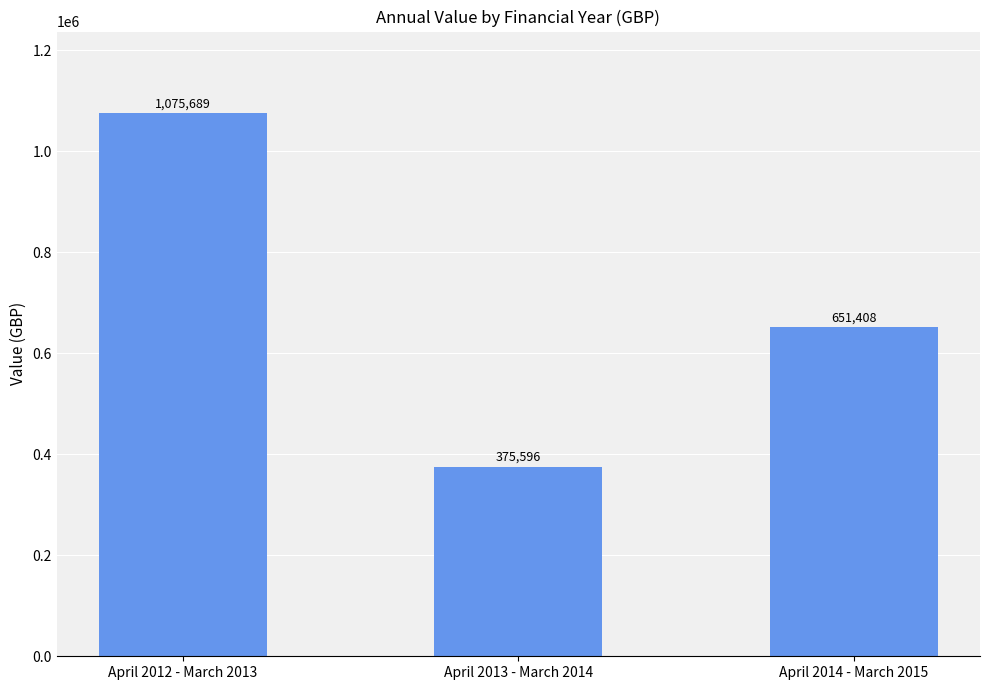

Rank the categories by value from highest to lowest.

April 2012 - March 2013, April 2014 - March 2015, April 2013 - March 2014